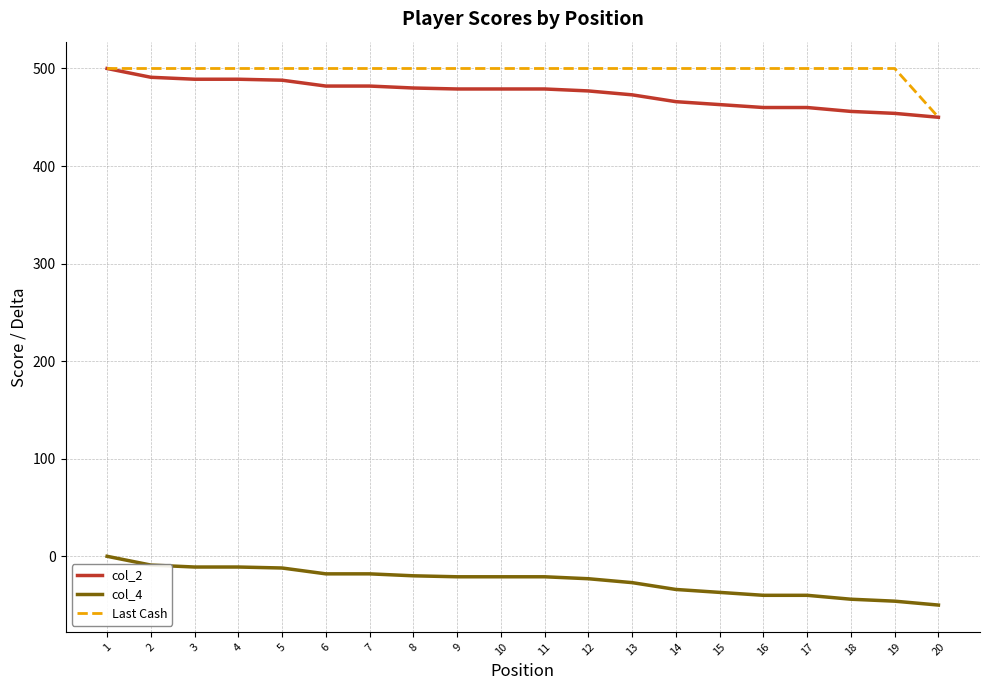

What is the difference between the highest and lowest values at 9?

521